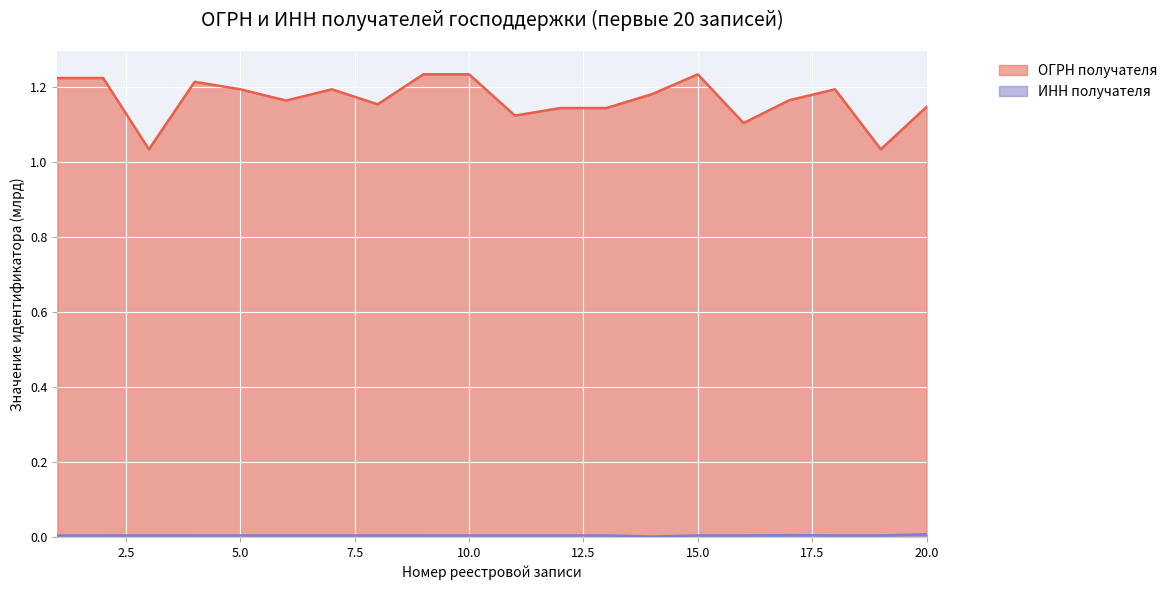

How many interior local peaks does the ИНН series have?

6